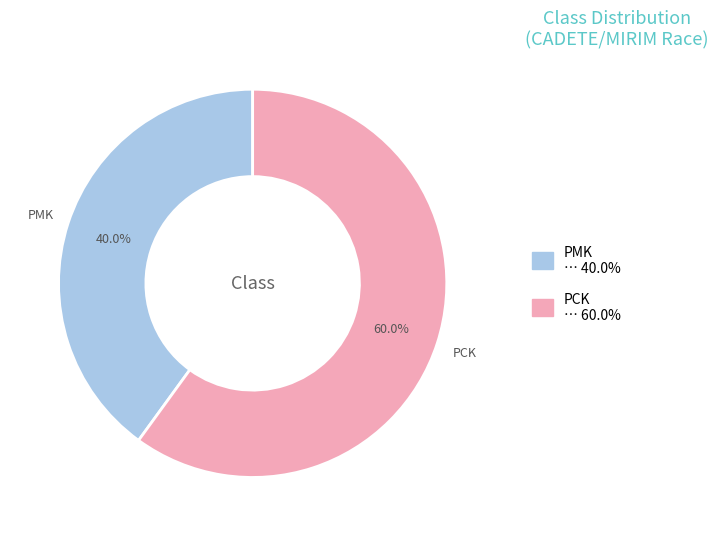

How many segments does this pie chart have?

2